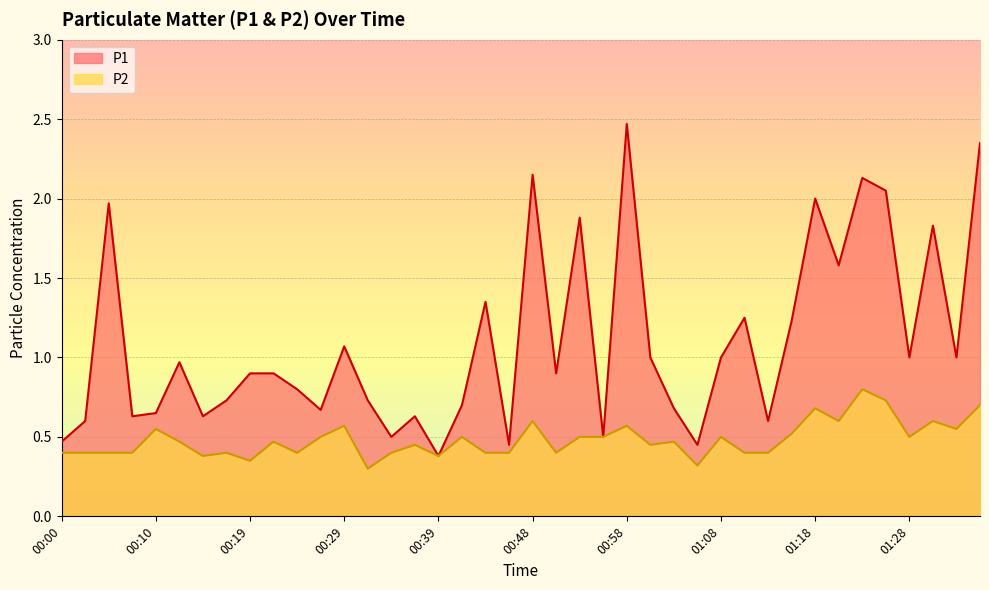

What is the label of the 12th point from the right?

01:08